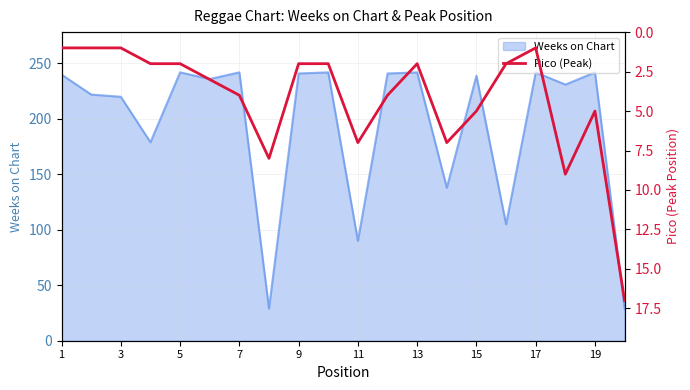

The Weeks on Chart series shows 239 at 15. True or false?

True